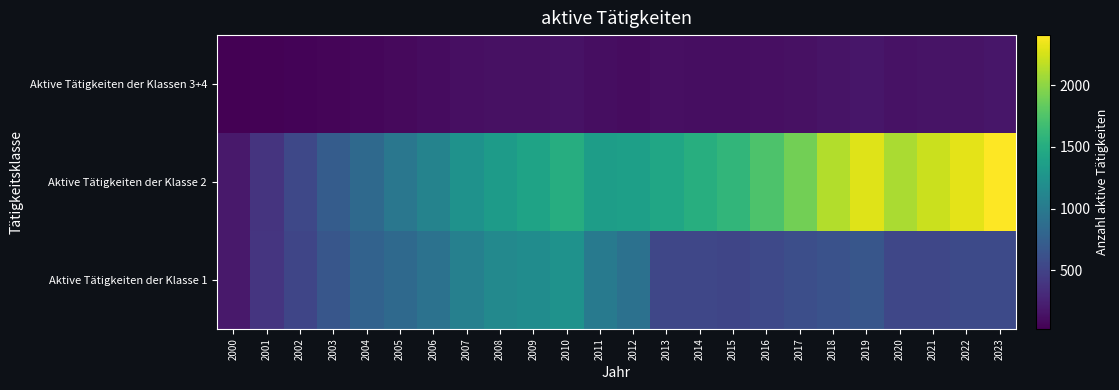

Which series has the largest range (max minus min)?

Aktive Tätigkeiten der Klasse 2